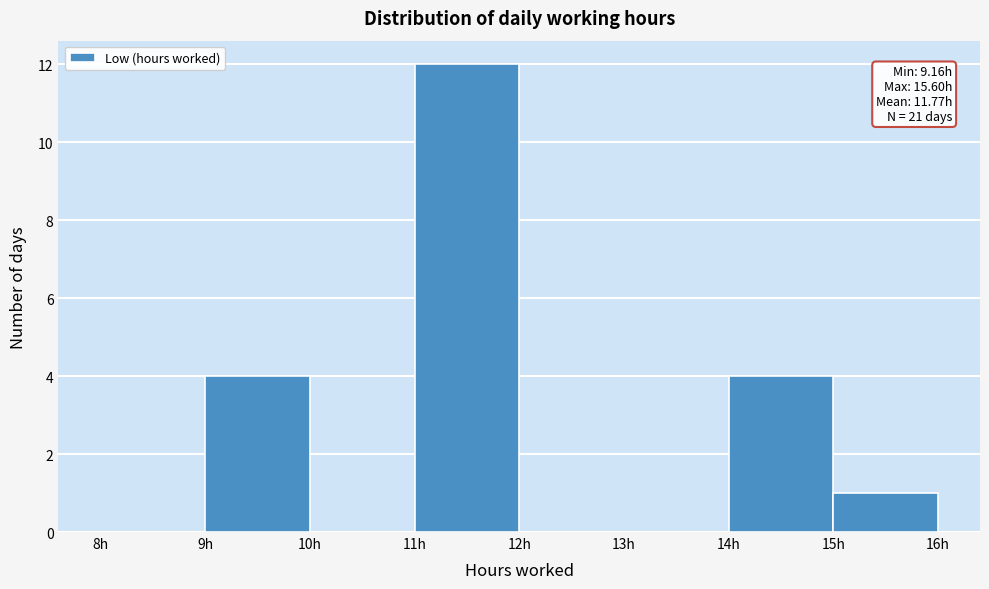

Over which range of the x-axis is the bar tallest?

11 to 12